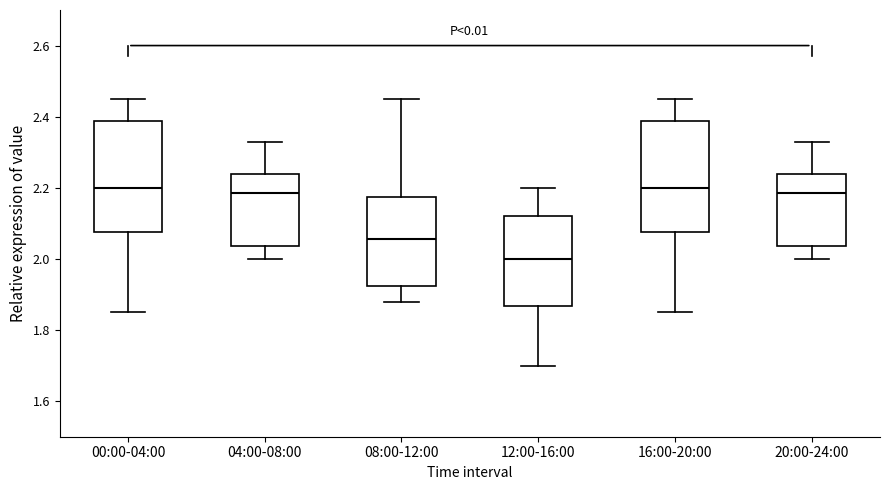

Reading left to right, transcribe this box plot: for each box, give where its median line is, the range the box spans, and where its two whiskers end, as read against the y-axis. The values are not printed on the chart, so give them approximately, as read against the axis.

00:00-04:00: median 2.20, box 2.08 to 2.38, whiskers 1.86 to 2.46
04:00-08:00: median 2.18, box 2.04 to 2.24, whiskers 2.00 to 2.34
08:00-12:00: median 2.06, box 1.92 to 2.18, whiskers 1.88 to 2.46
12:00-16:00: median 2.00, box 1.86 to 2.12, whiskers 1.70 to 2.20
16:00-20:00: median 2.20, box 2.08 to 2.38, whiskers 1.86 to 2.46
20:00-24:00: median 2.18, box 2.04 to 2.24, whiskers 2.00 to 2.34